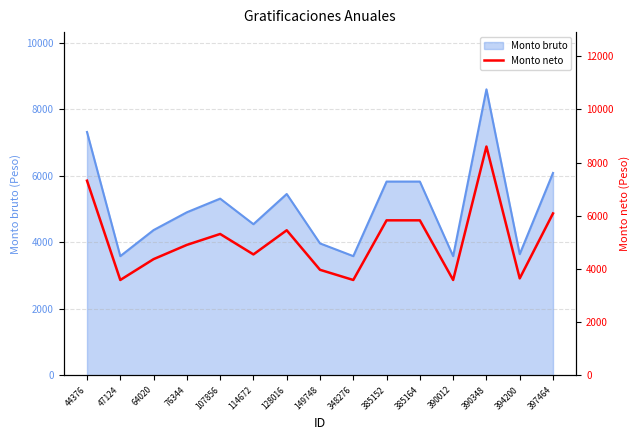

What is the average value?

5110.6